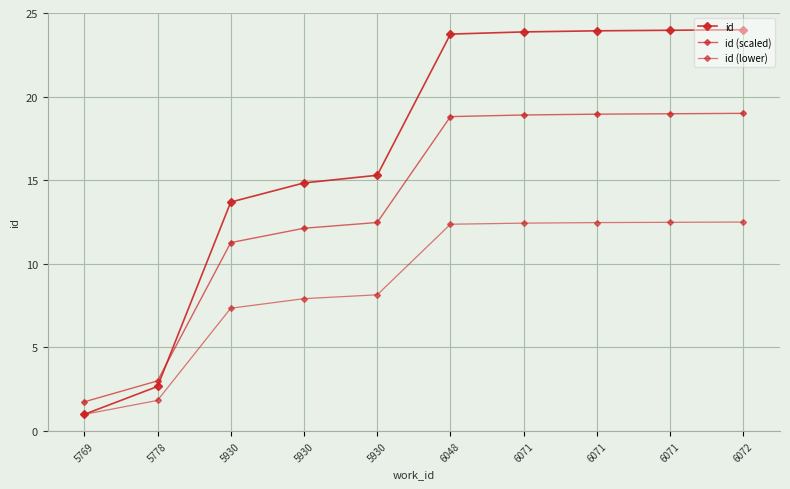

List the labels in order of id value, largest first.

6072, 6071, 6071, 6071, 6048, 5930, 5930, 5930, 5778, 5769